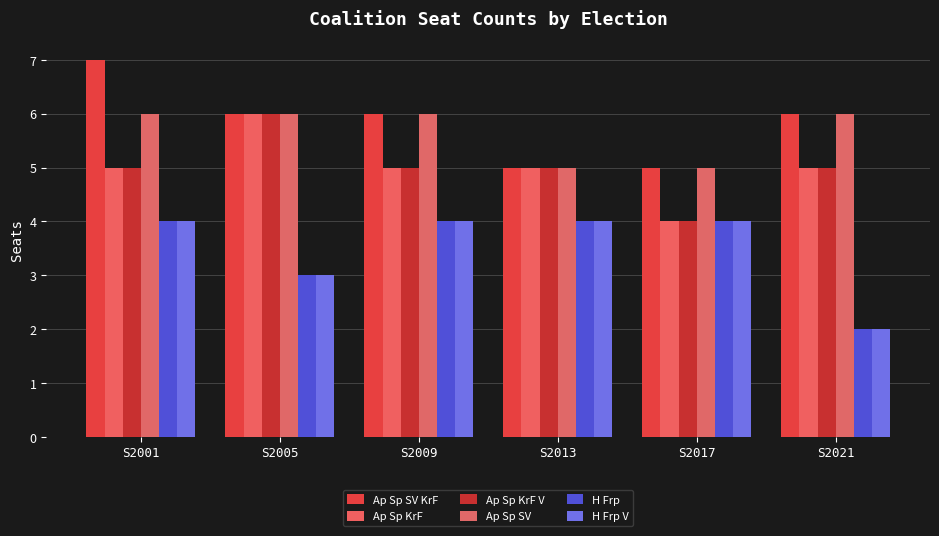

At which label is Ap Sp KrF closest to 5?

S2001